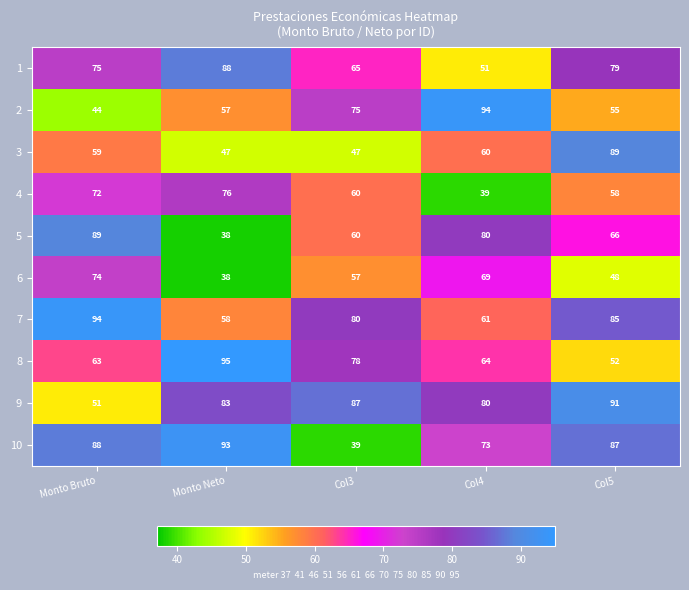

What is the sum of the 5 values at Monto Bruto and Col5?

155